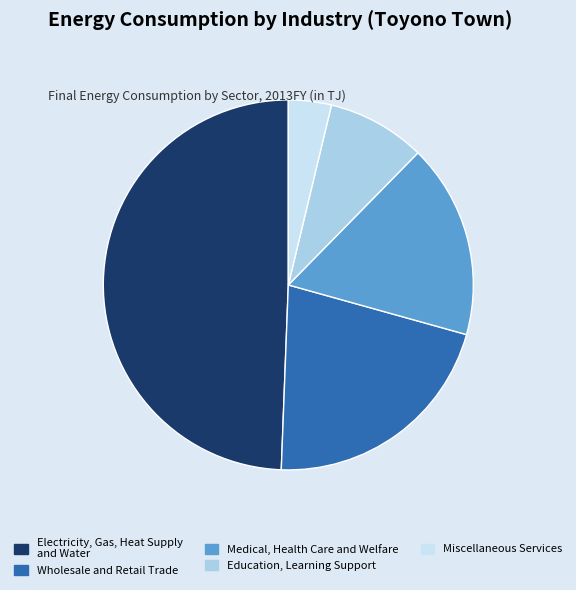

Do Miscellaneous Services and Electricity, Gas, Heat Supply and Water together represent more than half of the pie?

Yes